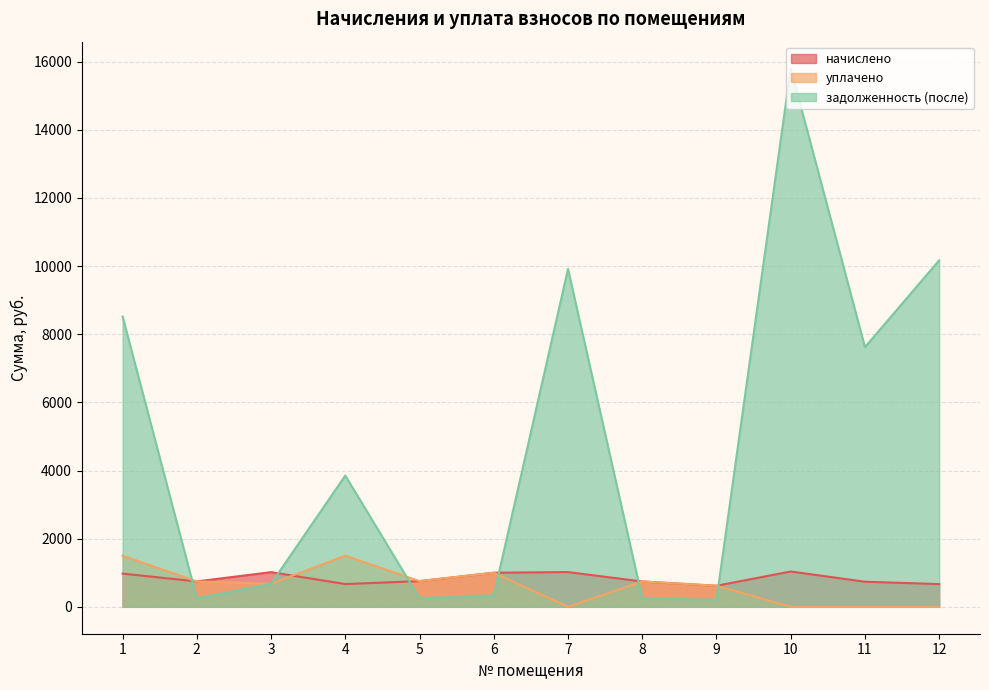

How many lines are shown in the chart?

3